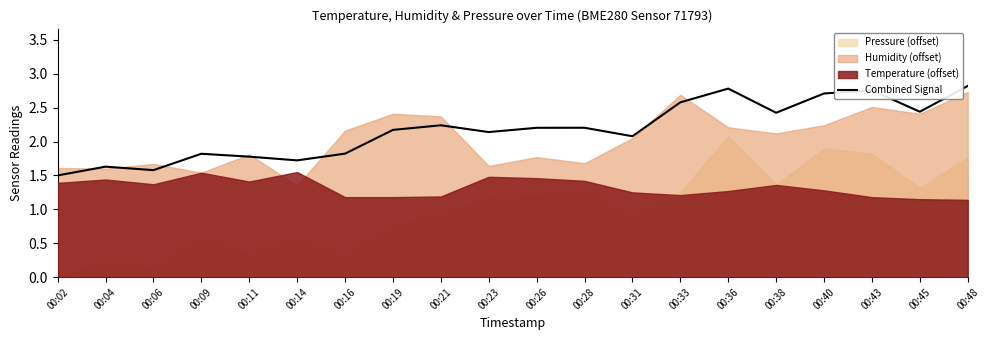

Is it true that Combined Signal equals 0.6 at 00:43?

False